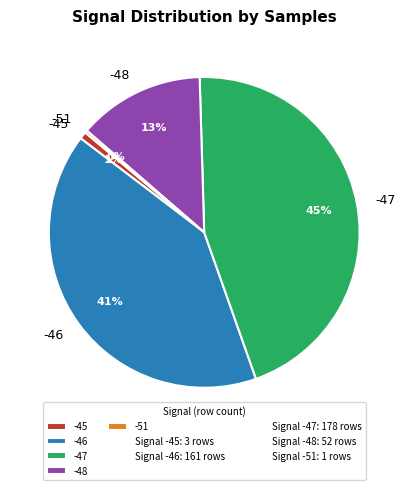

Do -46 and -47 together represent more than half of the pie?

Yes